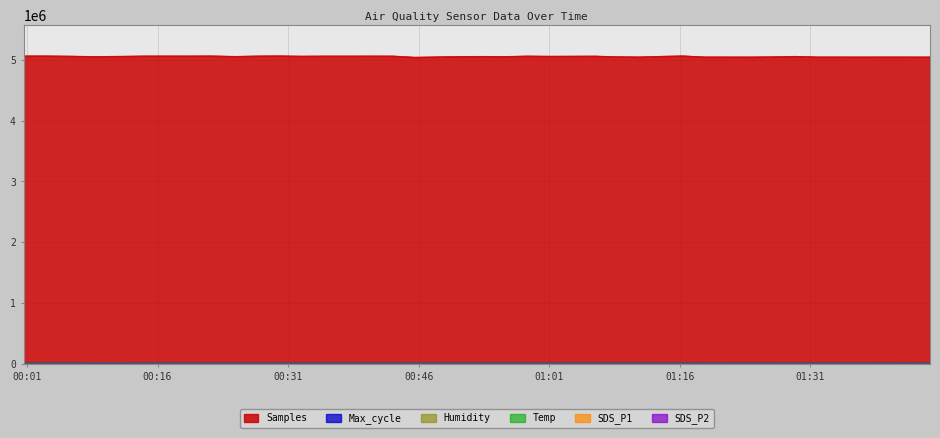

Which series has the widest spread of values?

Samples